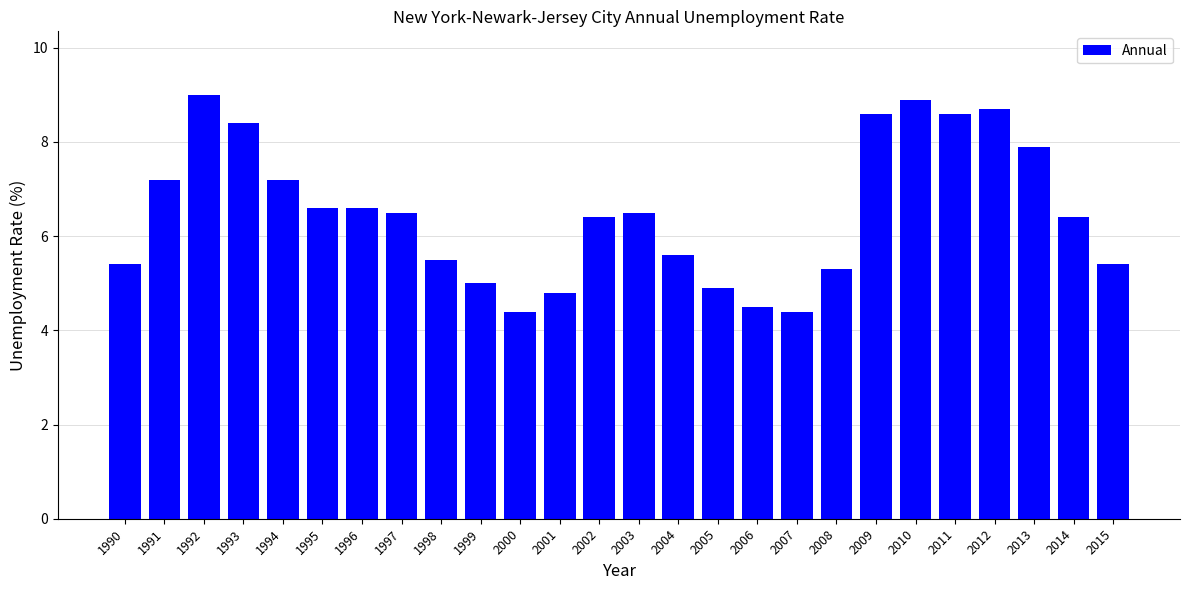

What is the difference between the values at 1991 and 2015?

1.8